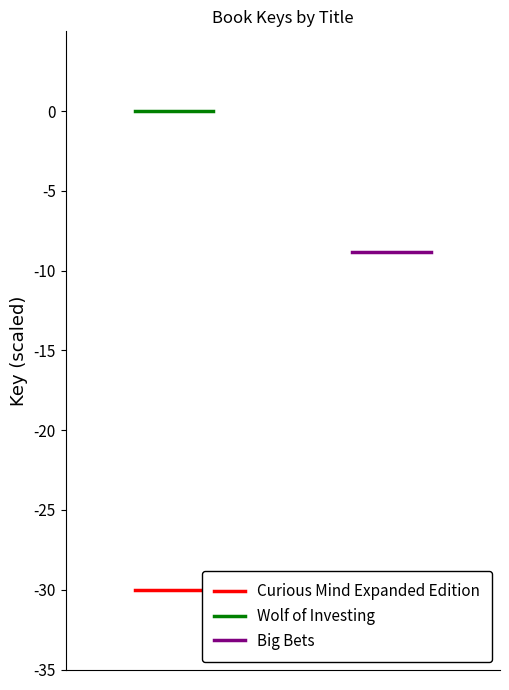

Is it true that Curious Mind Expanded Edition equals -14.7 at 0?

False